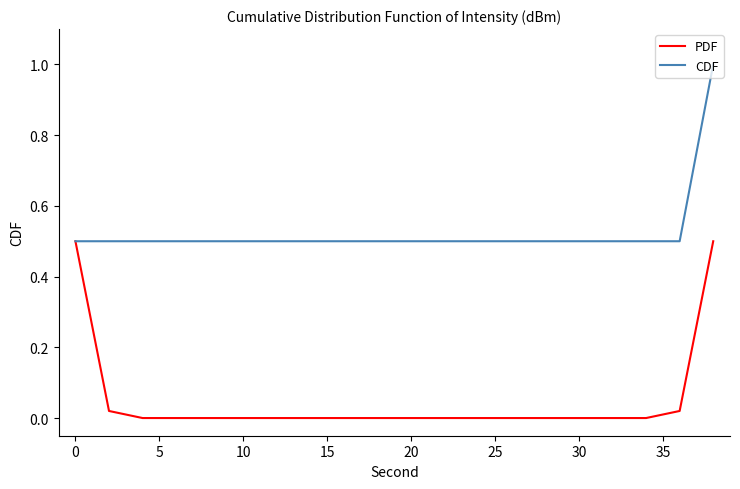

What is the highest value of the CDF series?

1.0